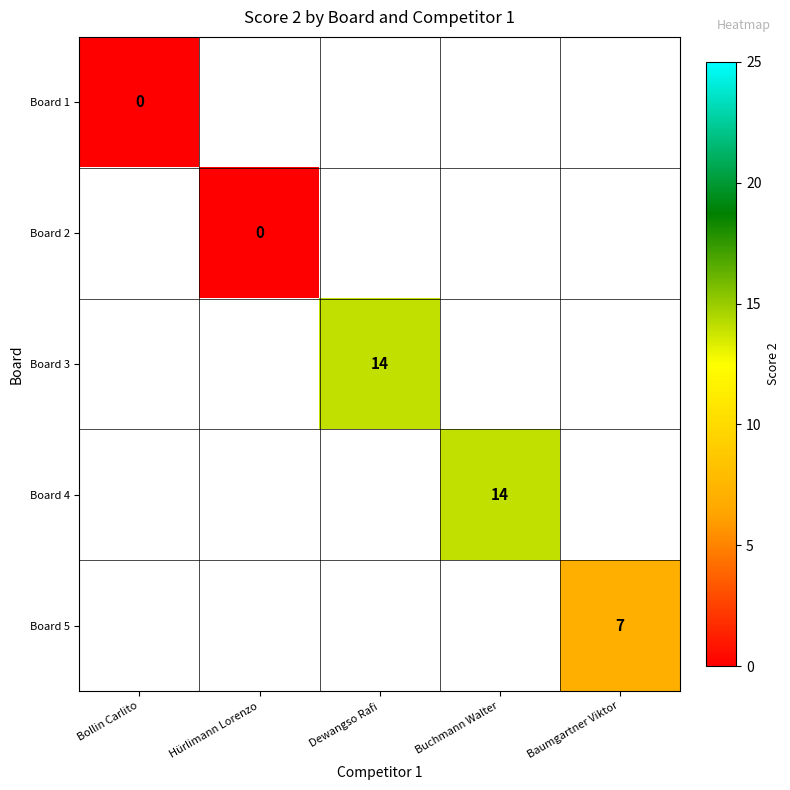

What is the maximum value shown in the chart?

14.0